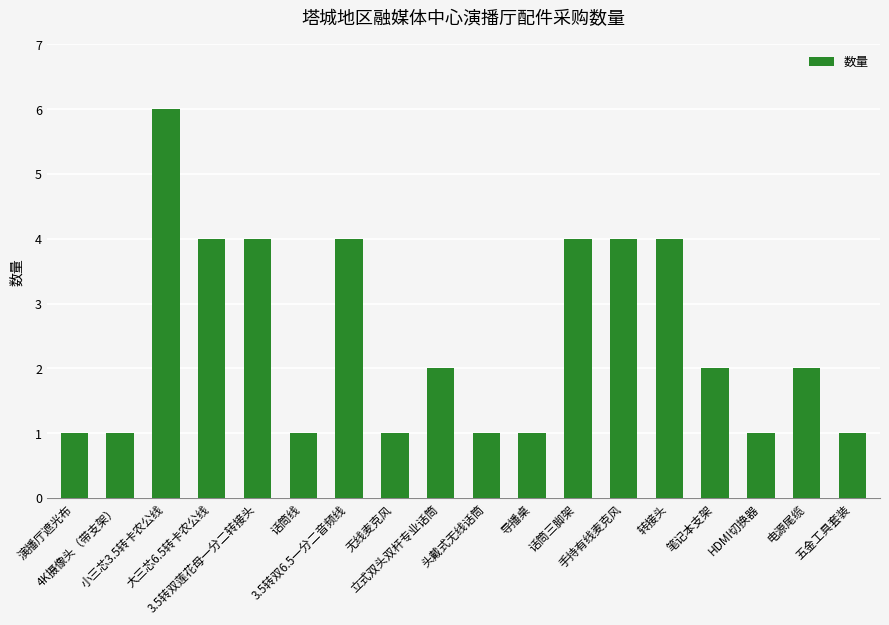

What is the greatest value displayed?

6